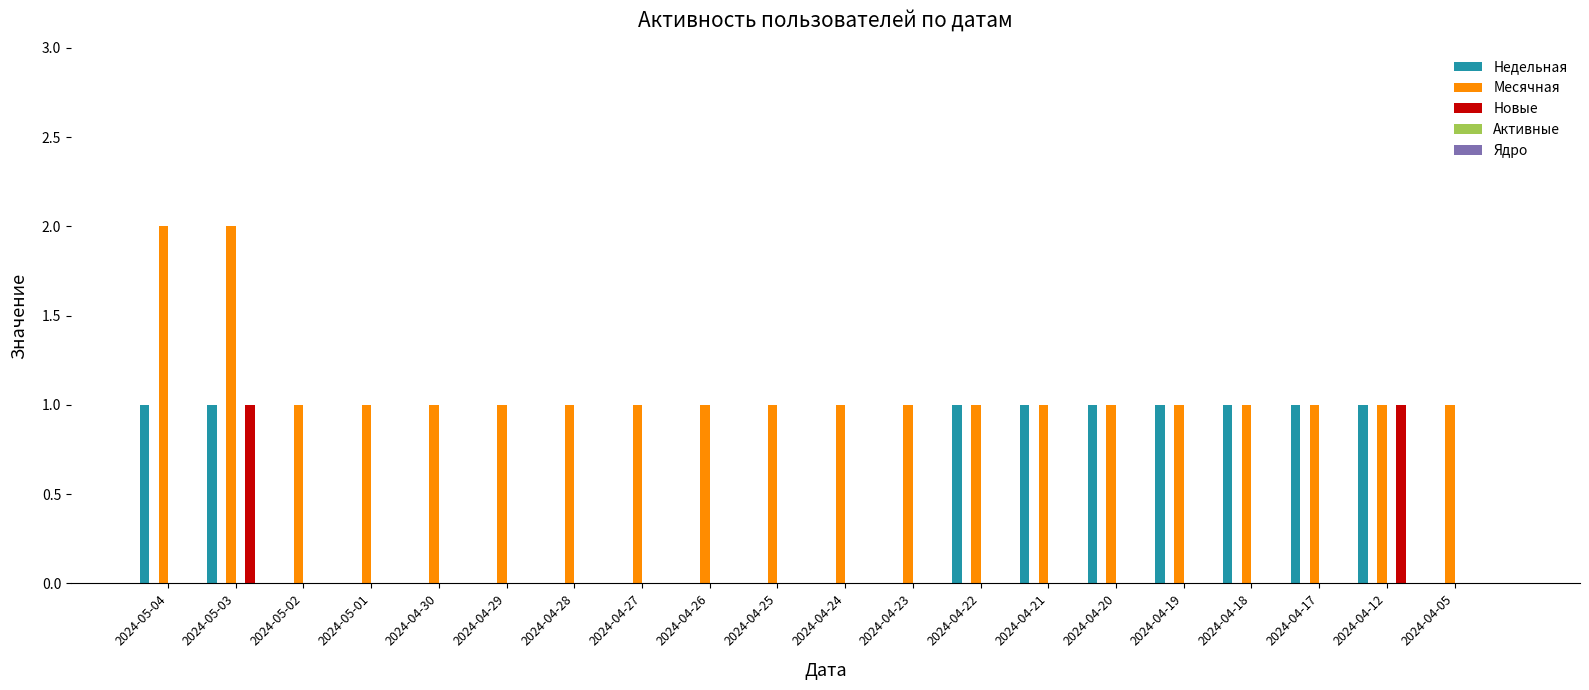

Rank the categories by Активные value from lowest to highest.

2024-05-04, 2024-05-03, 2024-05-02, 2024-05-01, 2024-04-30, 2024-04-29, 2024-04-28, 2024-04-27, 2024-04-26, 2024-04-25, 2024-04-24, 2024-04-23, 2024-04-22, 2024-04-21, 2024-04-20, 2024-04-19, 2024-04-18, 2024-04-17, 2024-04-12, 2024-04-05